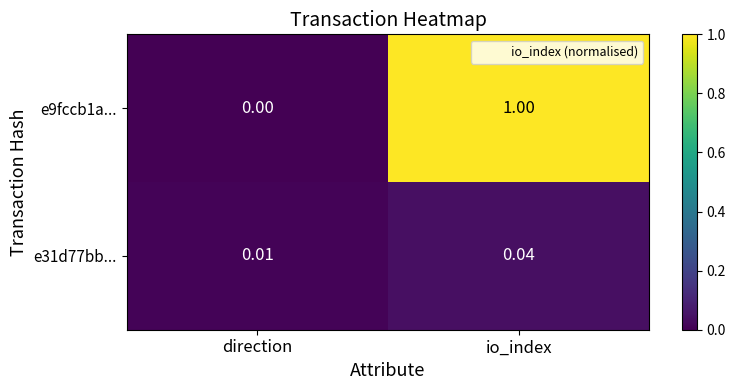

At which category does the chart reach its peak across all series?

io_index